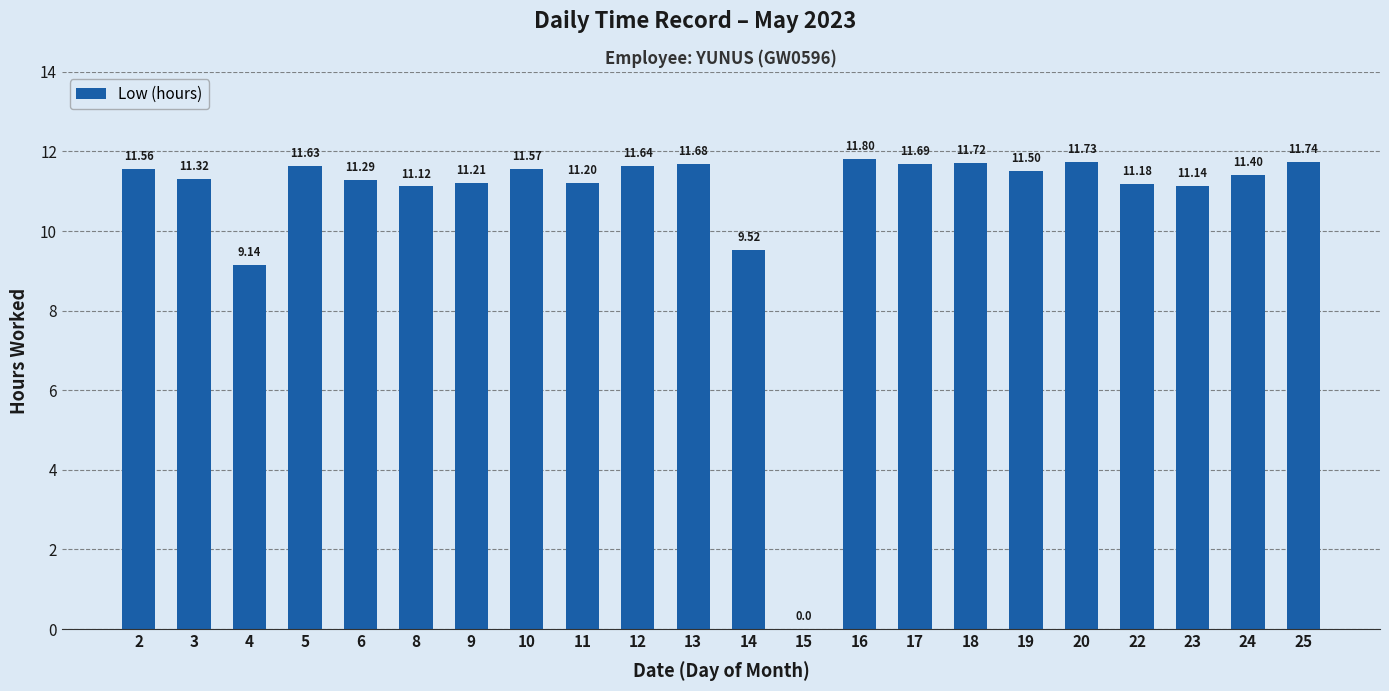

What is the ratio of the value at 20 to the value at 12?

1.0